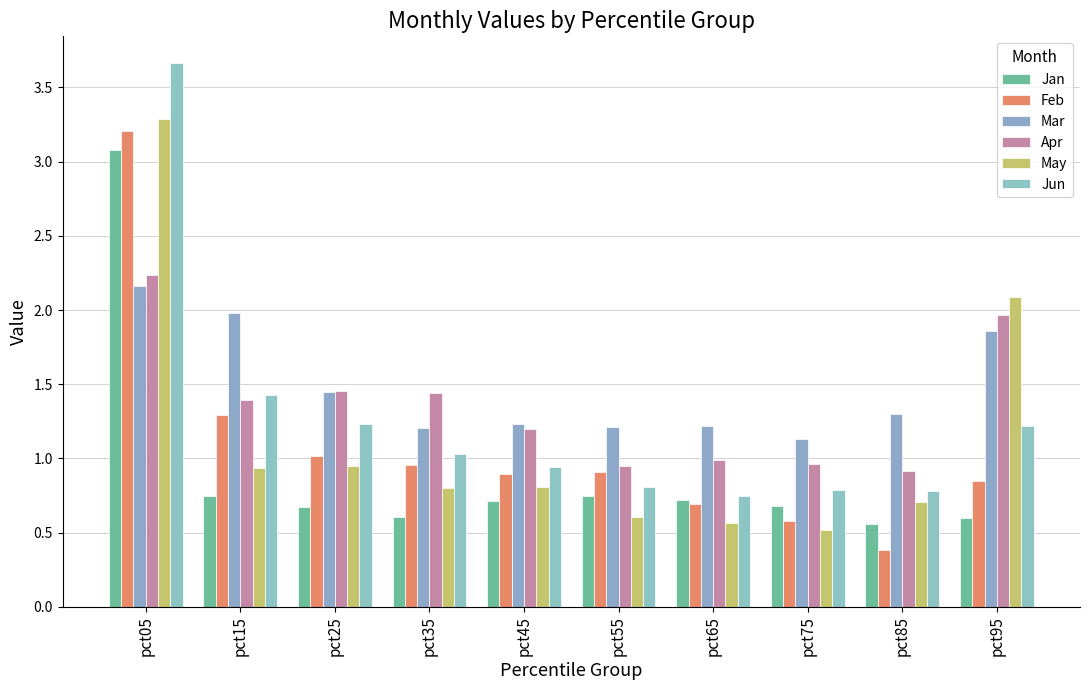

What is the average value of the Apr series?

1.3